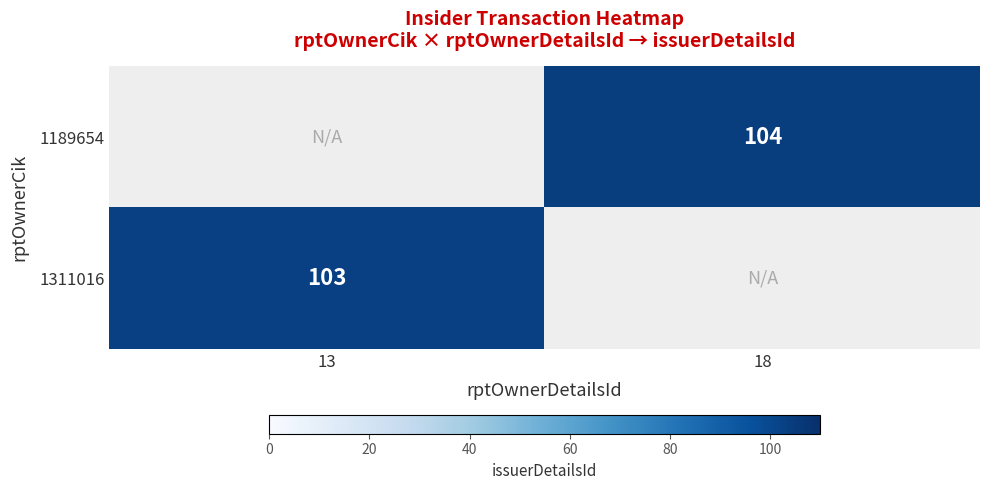

Count the number of data series in this chart.

2